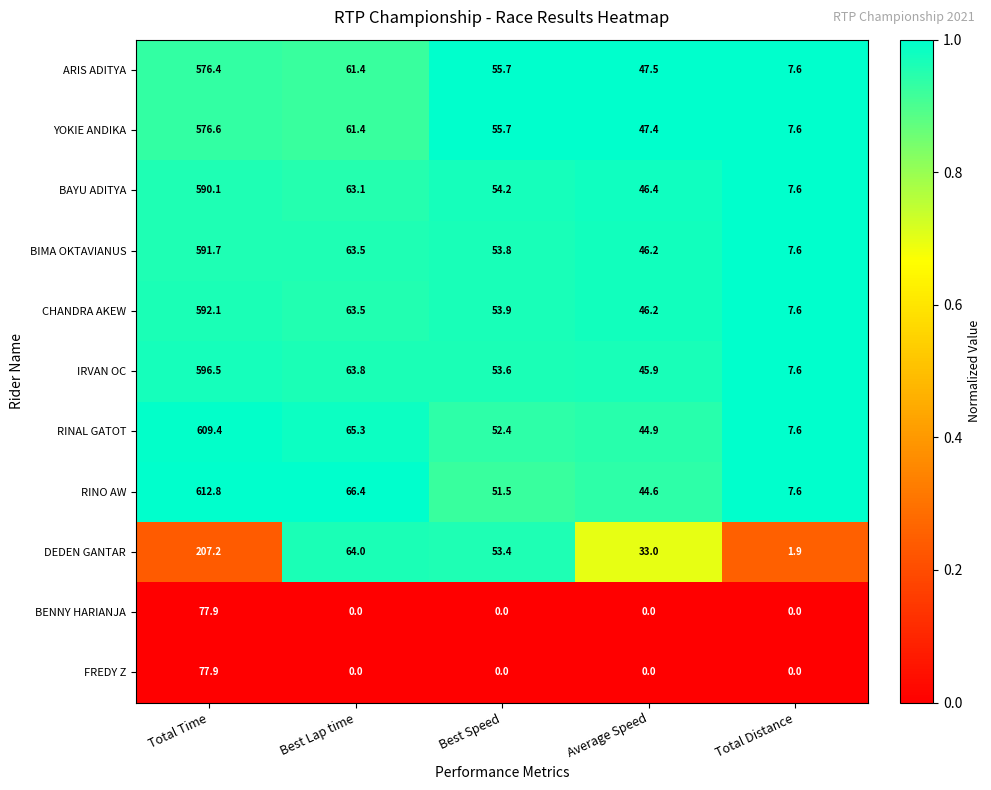

Which series changed the most between Best Lap time and Average Speed?

DEDEN GANTAR